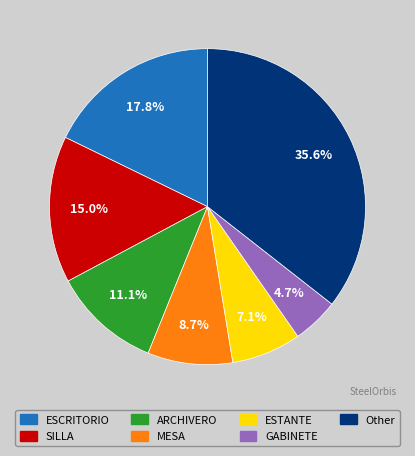

To the nearest percent, what portion does Other represent?

36%